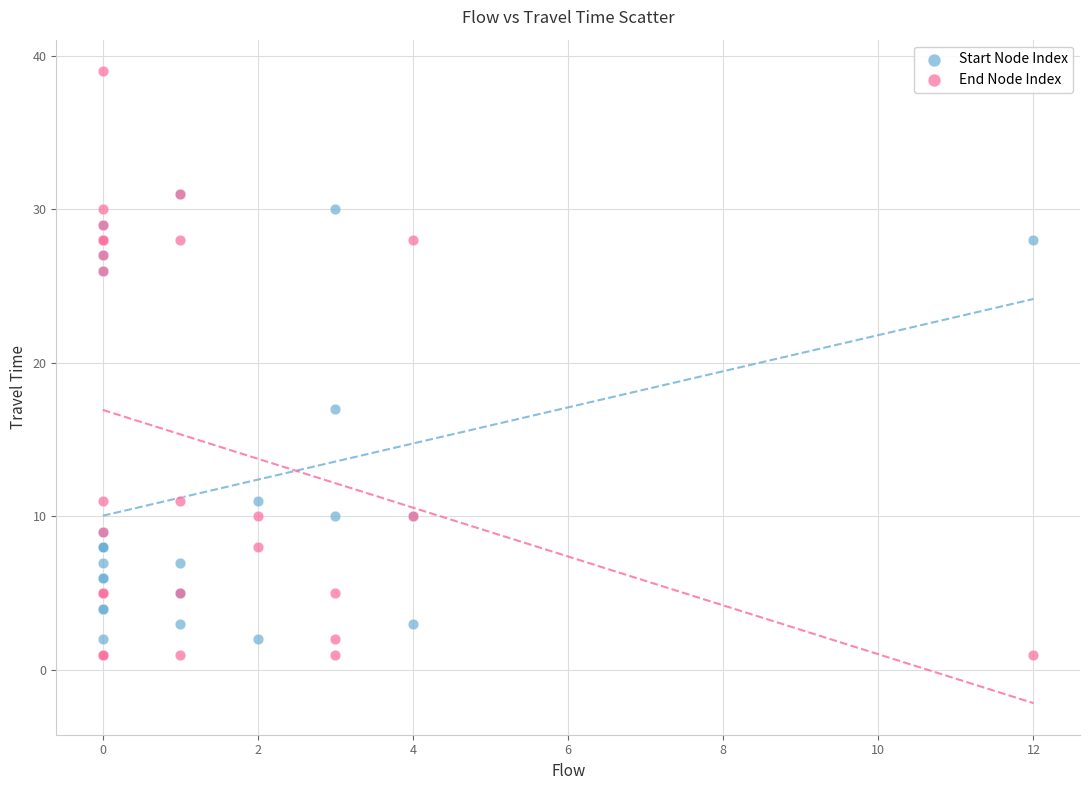

What are all the series names shown in the legend?

Start Node Index, End Node Index